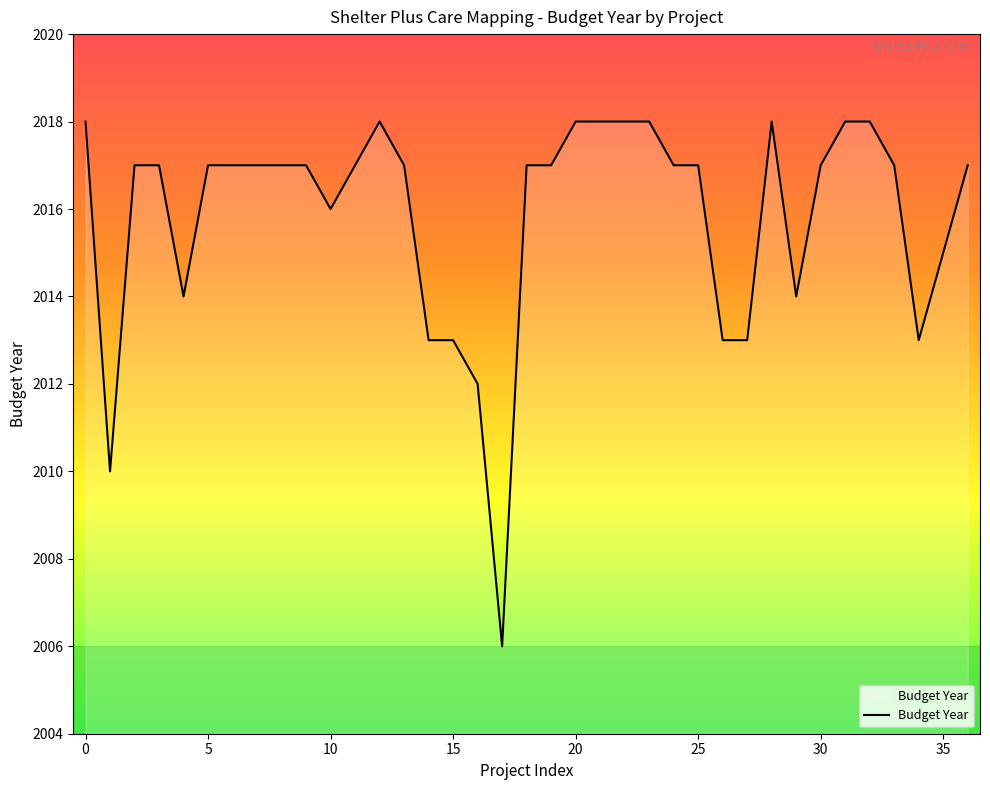

What is the difference between the maximum and minimum values?

12